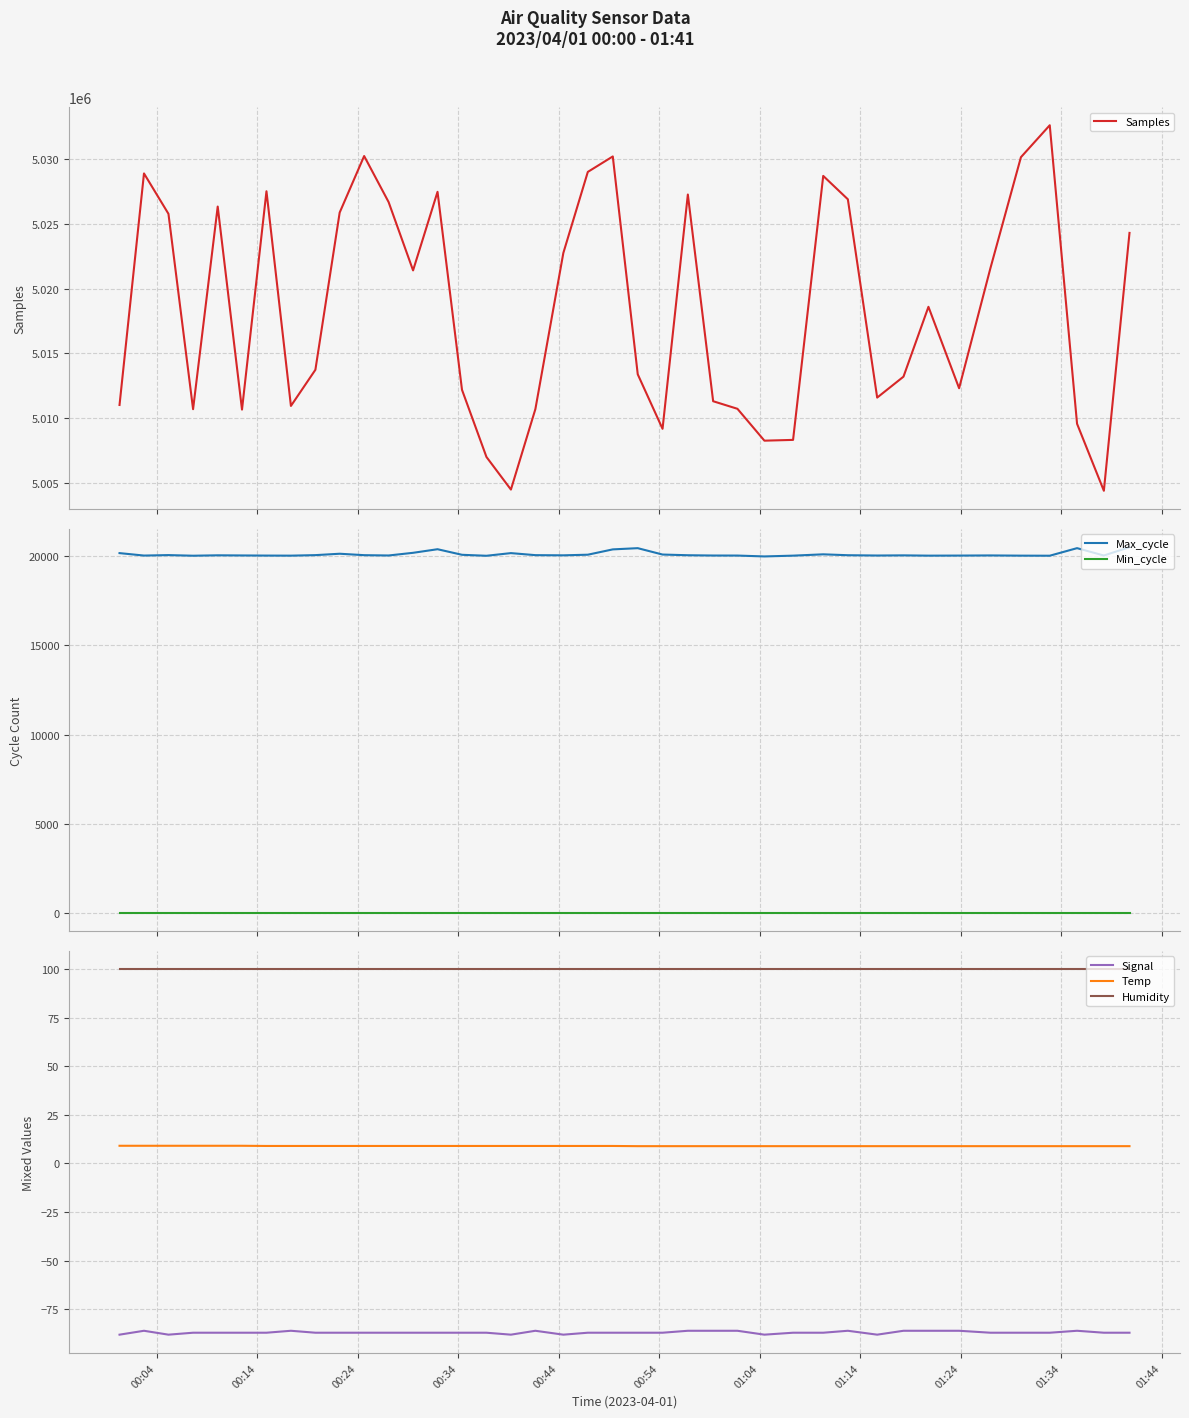

What is the highest value of the Samples series?

5032598